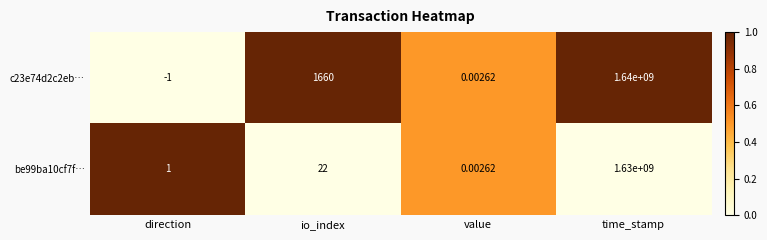

How many data points in be99ba10cf7f… are less than 22?

2